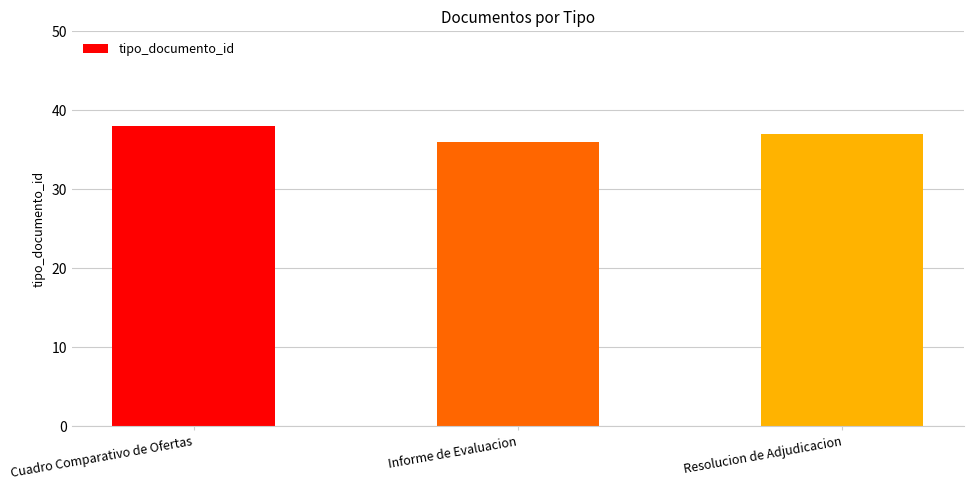

Reading left to right, extract all data points from this chart.

Cuadro Comparativo de Ofertas=38	Informe de Evaluacion=36	Resolucion de Adjudicacion=37